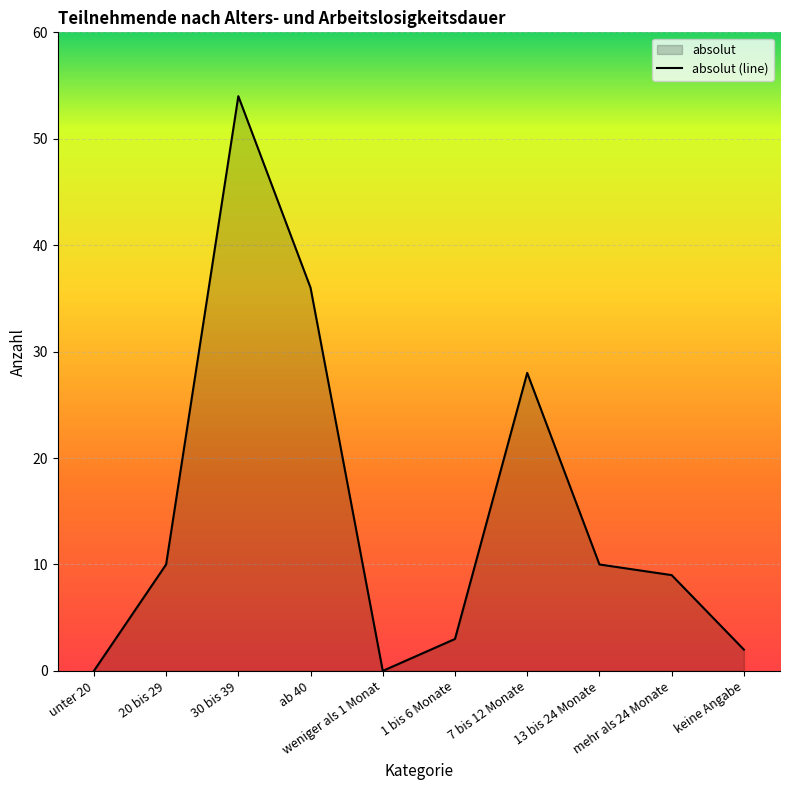

What is the sum of all values?

152